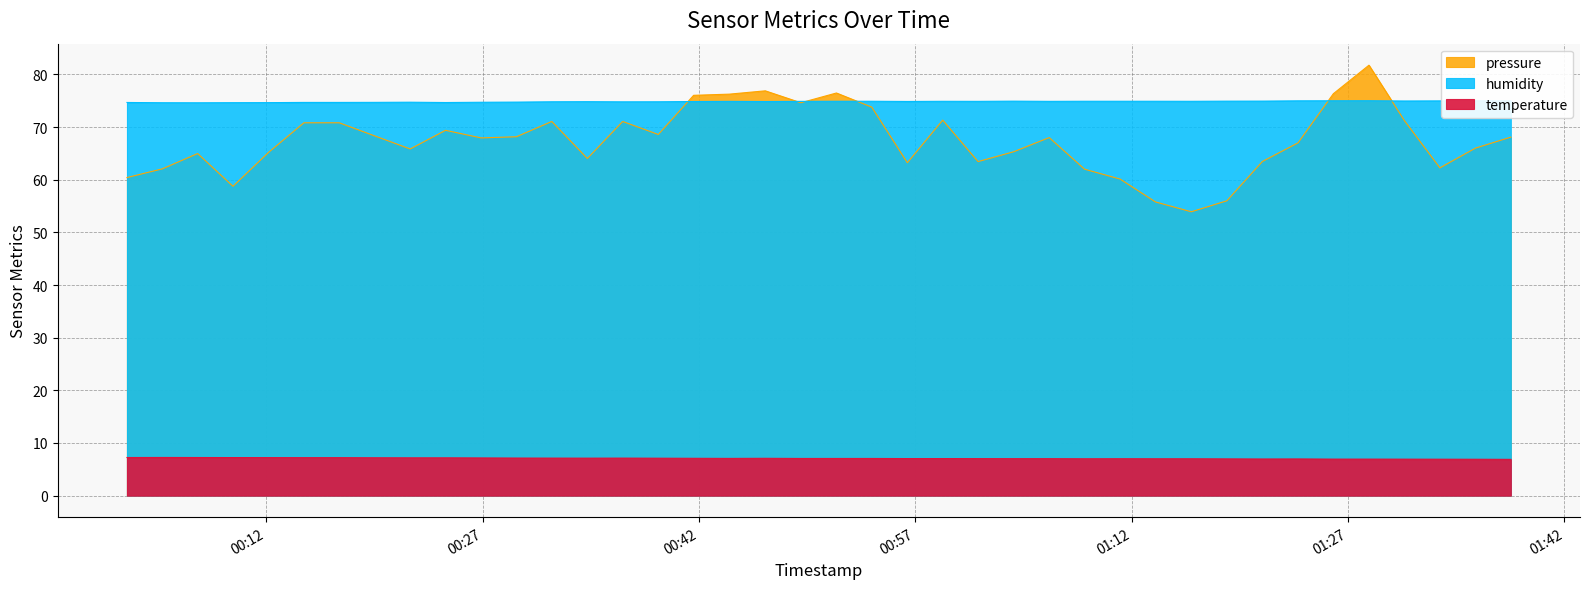

True or false: temperature and pressure intersect in this chart.

False